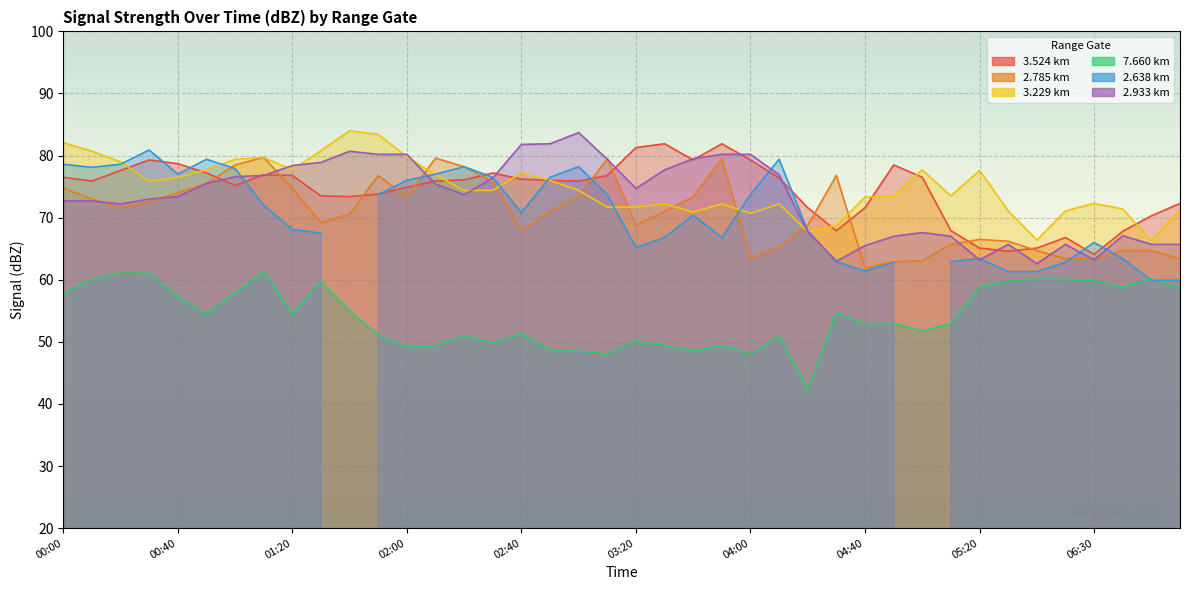

What is the difference between the highest and lowest values at 04:00?

32.2